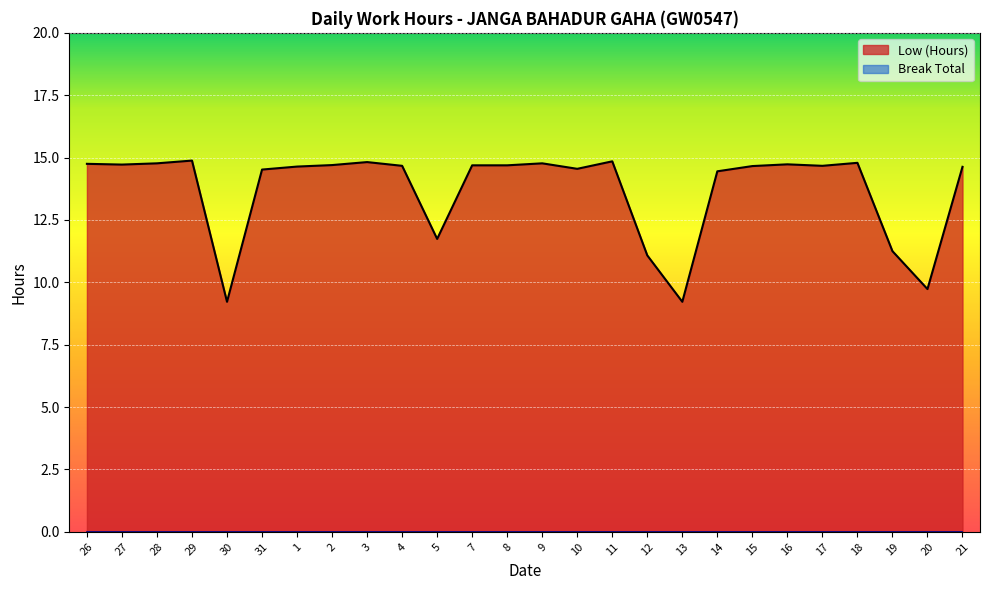

At which label is the value closest to 12?

5